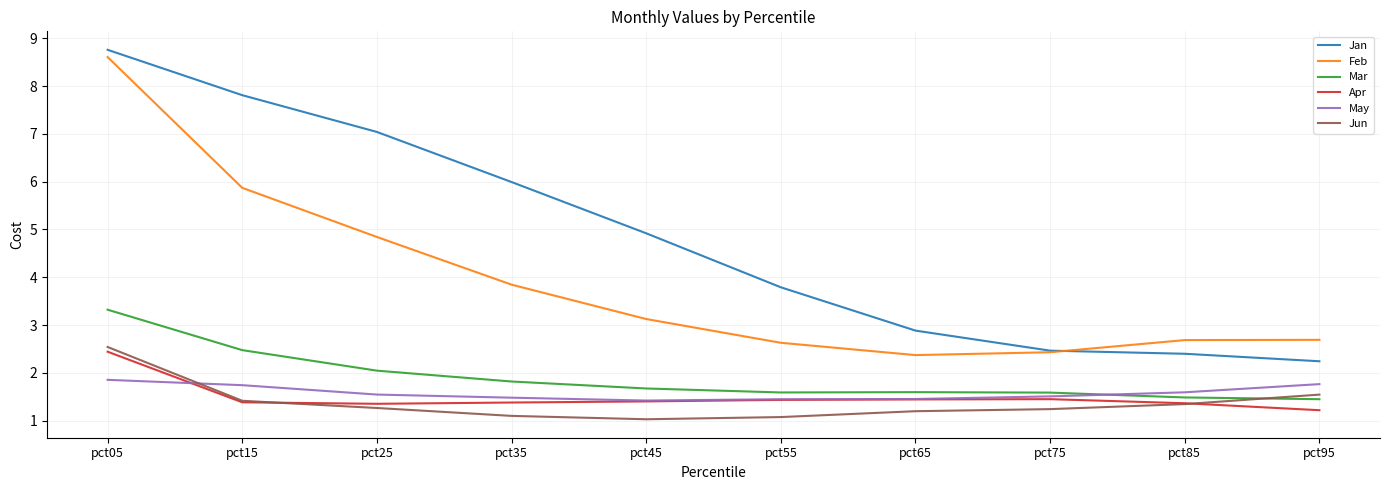

Which series has the largest range (max minus min)?

Jan